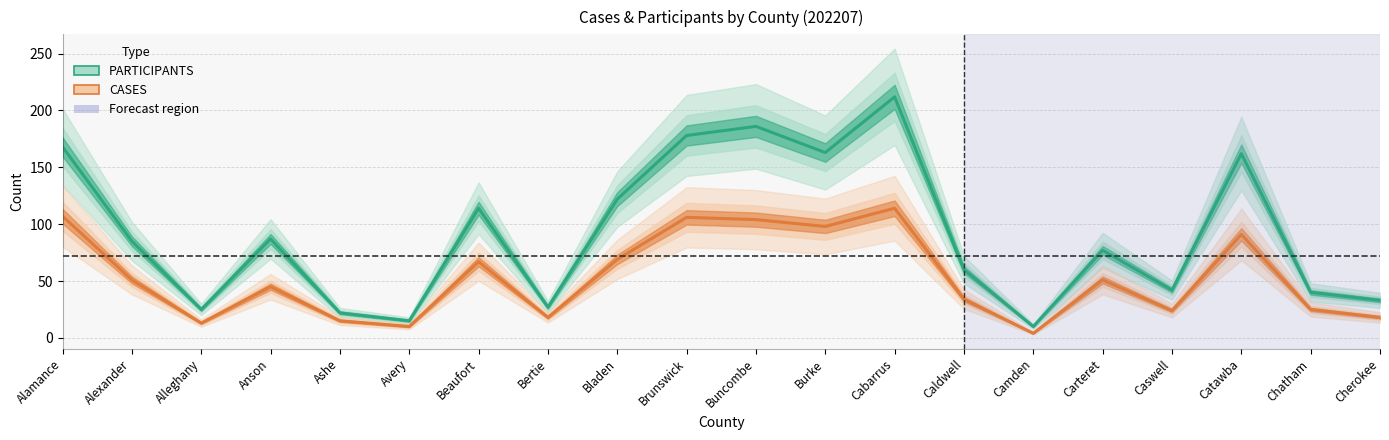

The PARTICIPANTS series shows 84 at Caldwell. True or false?

False